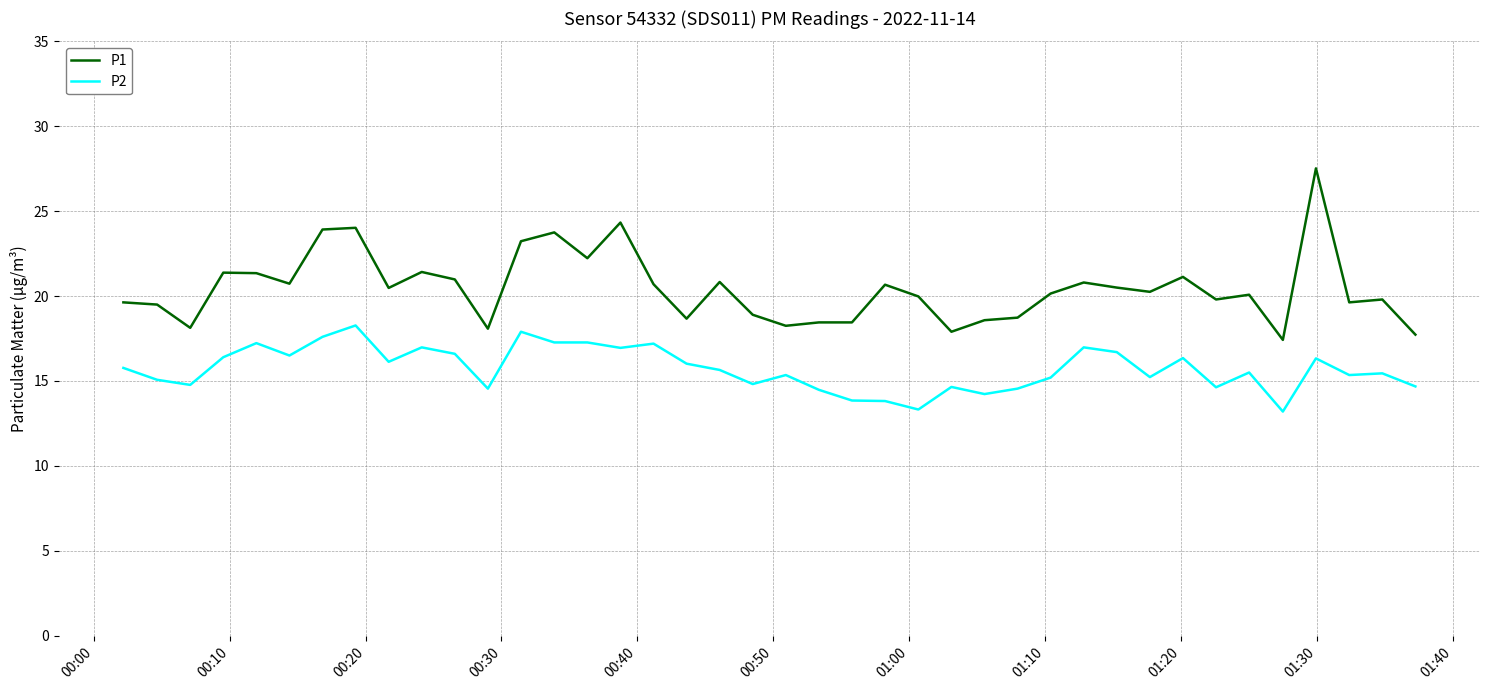

True or false: P2 and P1 intersect in this chart.

False